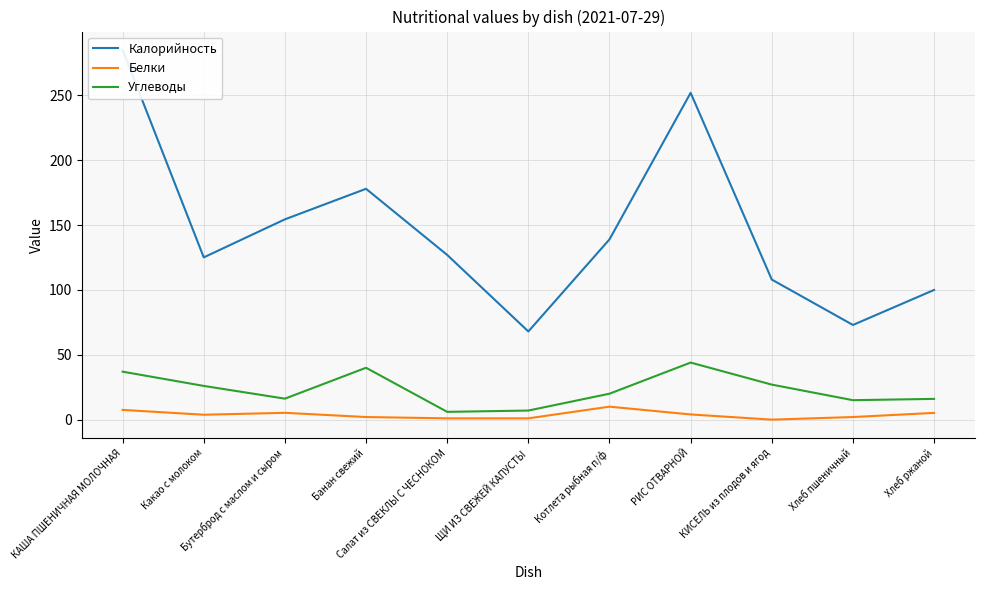

What are all the series names shown in the legend?

Калорийность, Белки, Углеводы